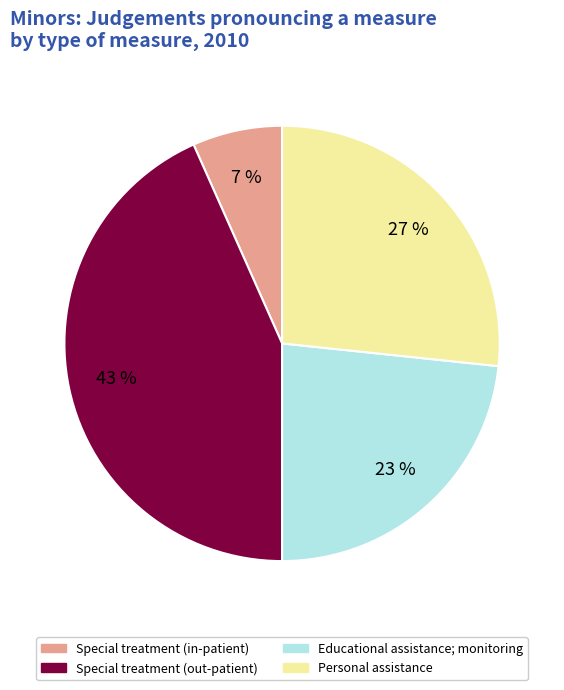

What is the smallest slice in the pie chart?

Special treatment (in-patient)